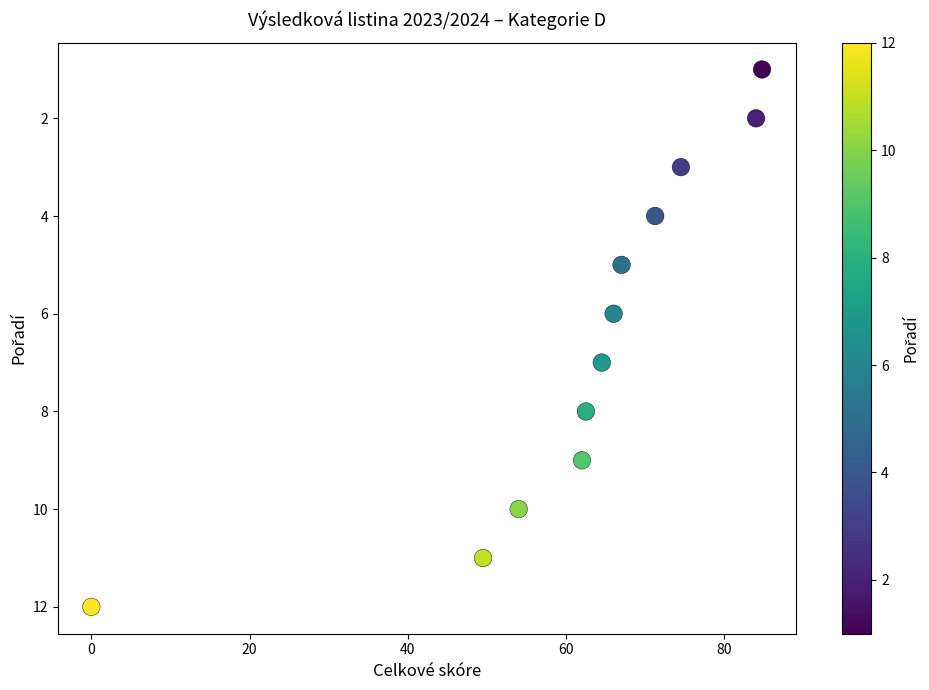

What is the range of Y values (max minus min)?

11